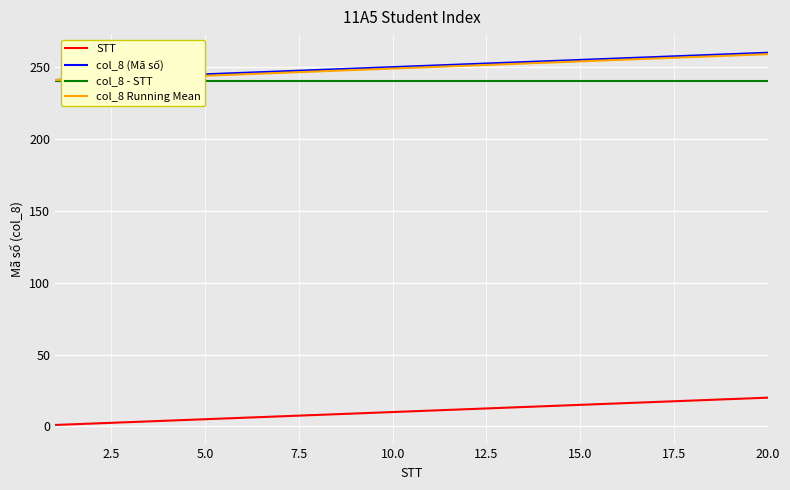

The col_8 Running Mean series shows 249.0 at 10.0. True or false?

True